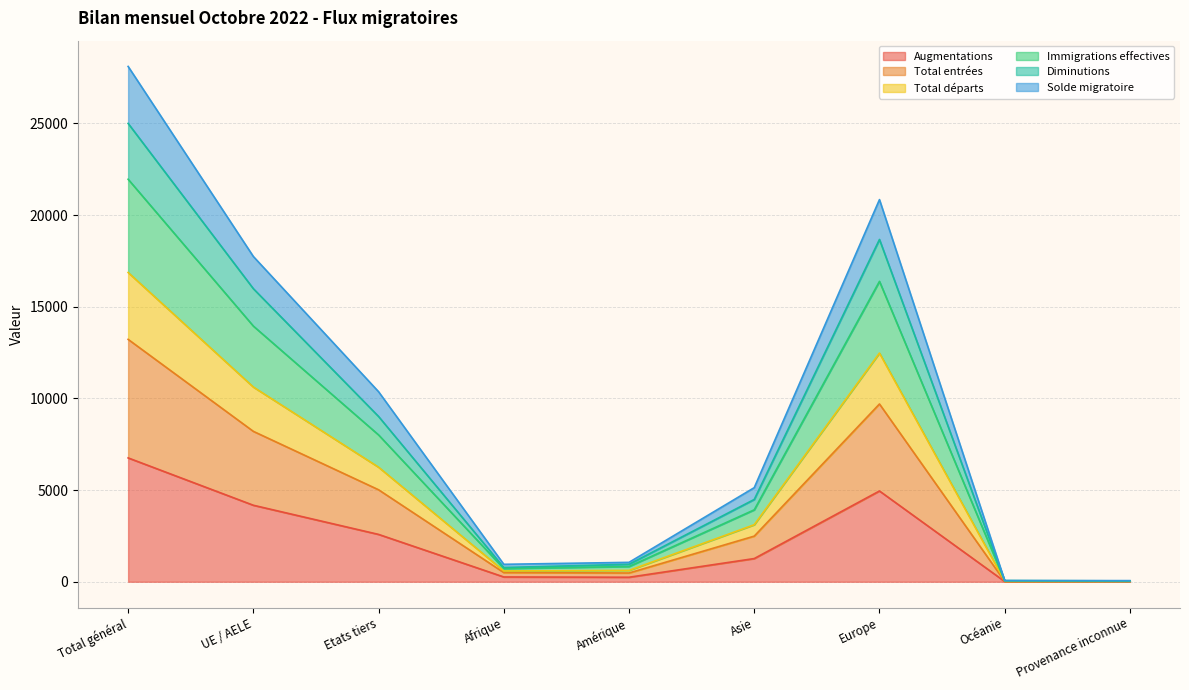

At which label does Augmentations reach its peak?

Total général